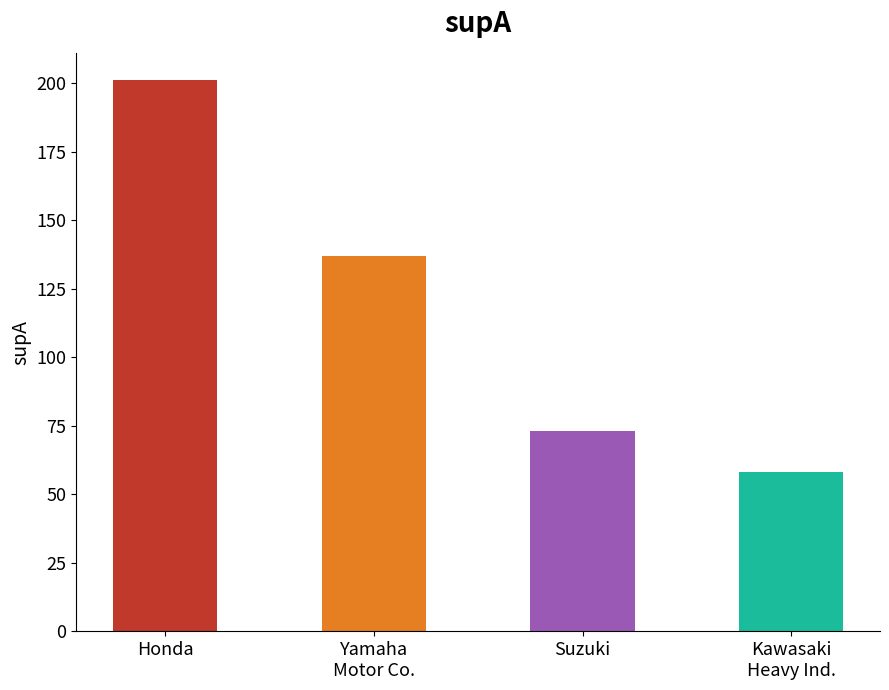

True or false: the data shows 348 at Honda.

False